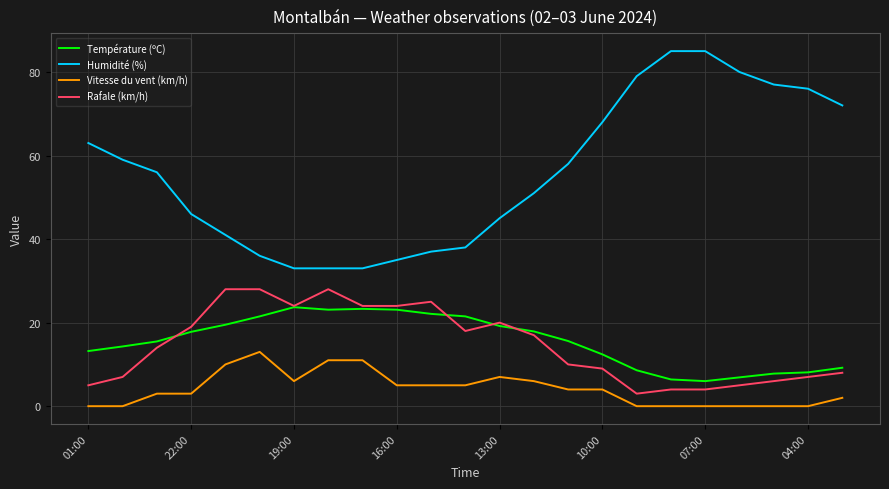

Which series has the largest total across all categories?

Humidité (%)